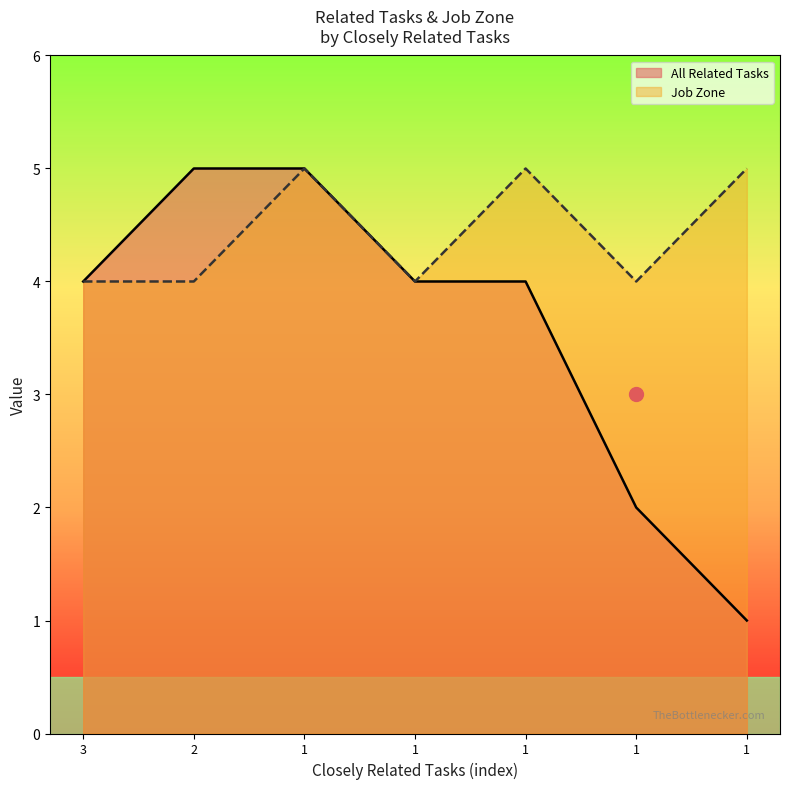

Reading left to right, list all the values displayed in this chart.

All Related Tasks: 3=4	2=5	1=5	1=4	1=4	1=2	1=1
Job Zone: 3=4	2=4	1=5	1=4	1=5	1=4	1=5